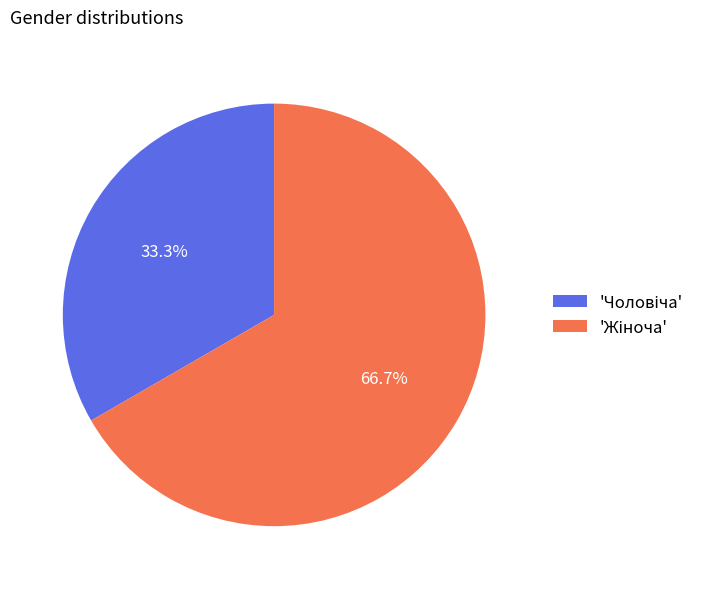

Is there any slice that represents more than half of the pie?

Yes